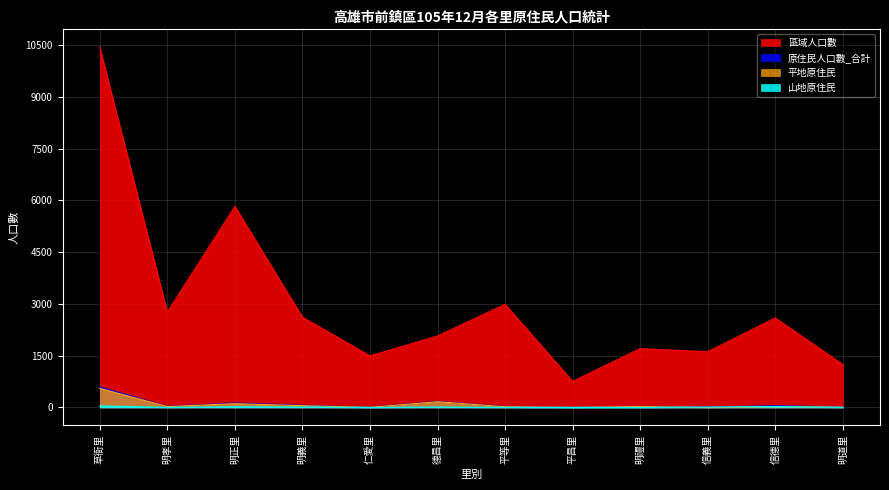

Which series has the largest range (max minus min)?

區域人口數